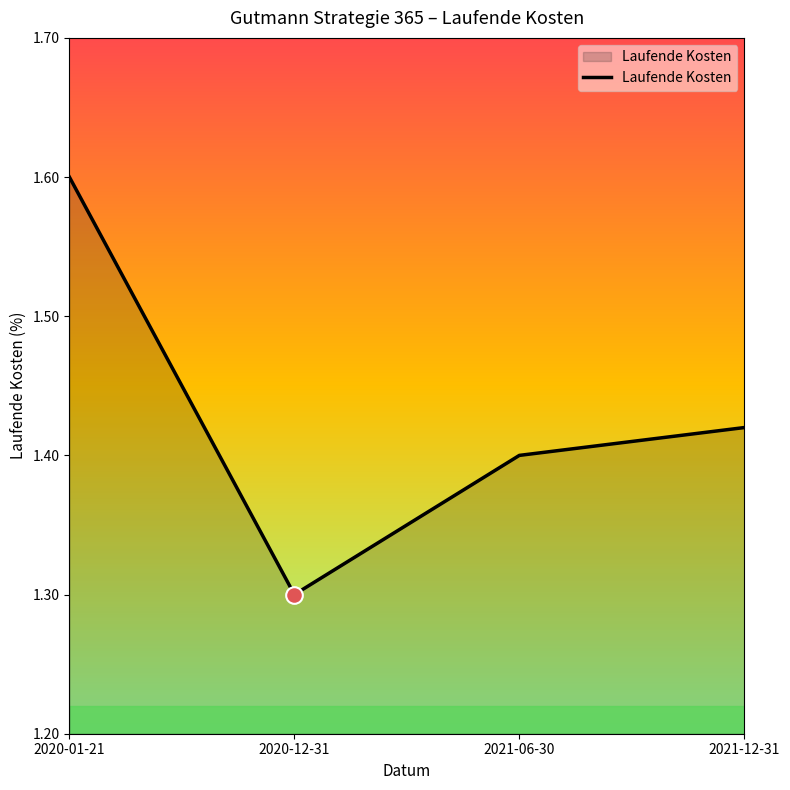

What position from the right is 2021-06-30?

2